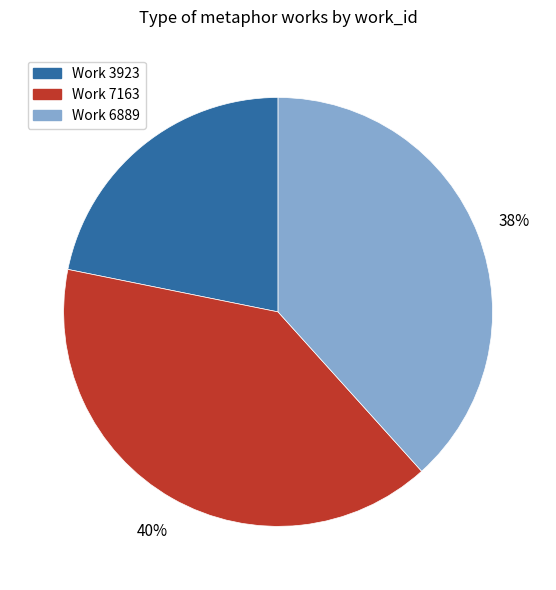

Count the number of slices in the pie.

3